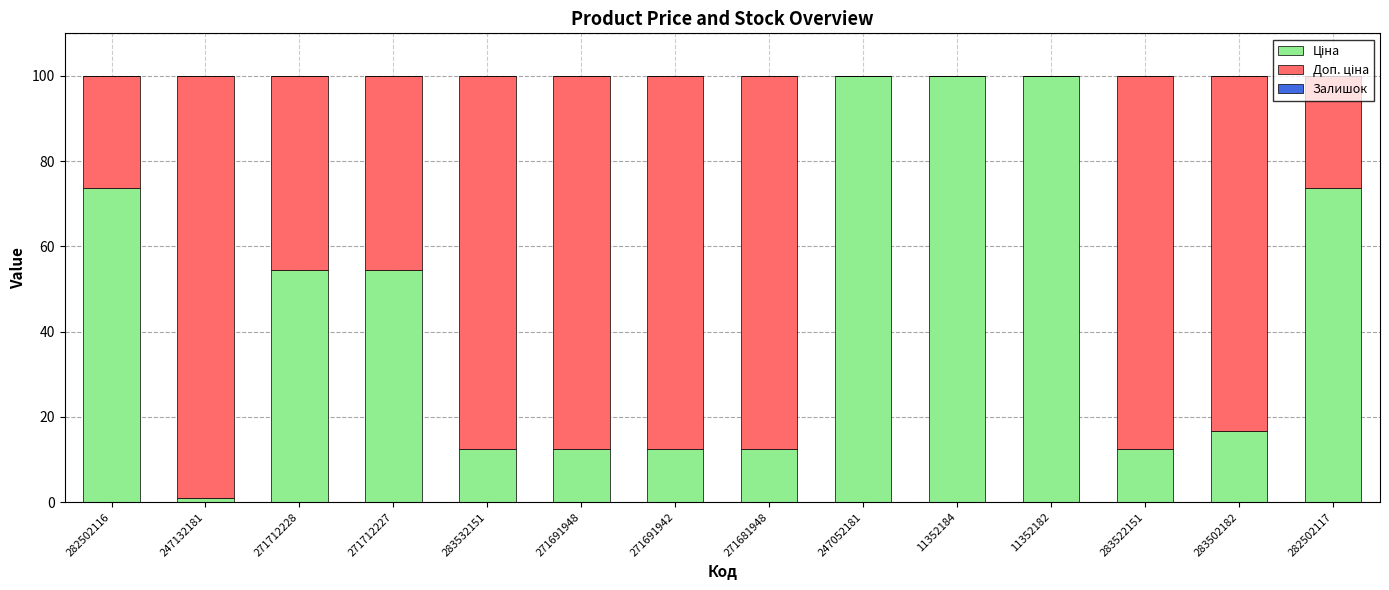

What is the total value across all series at 271691948?

100.0